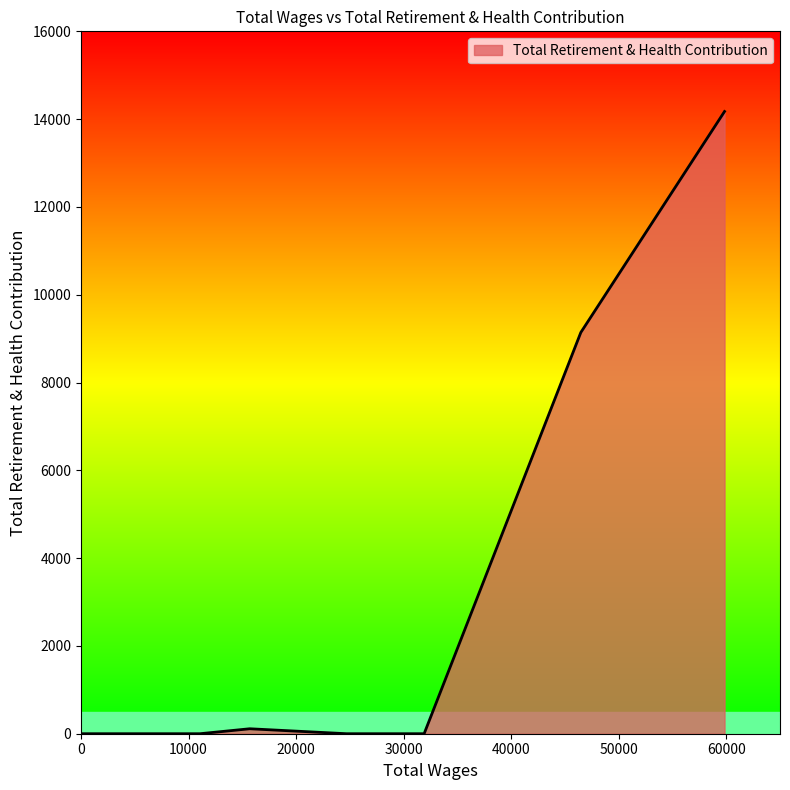

What is the maximum value shown in the chart?

14174